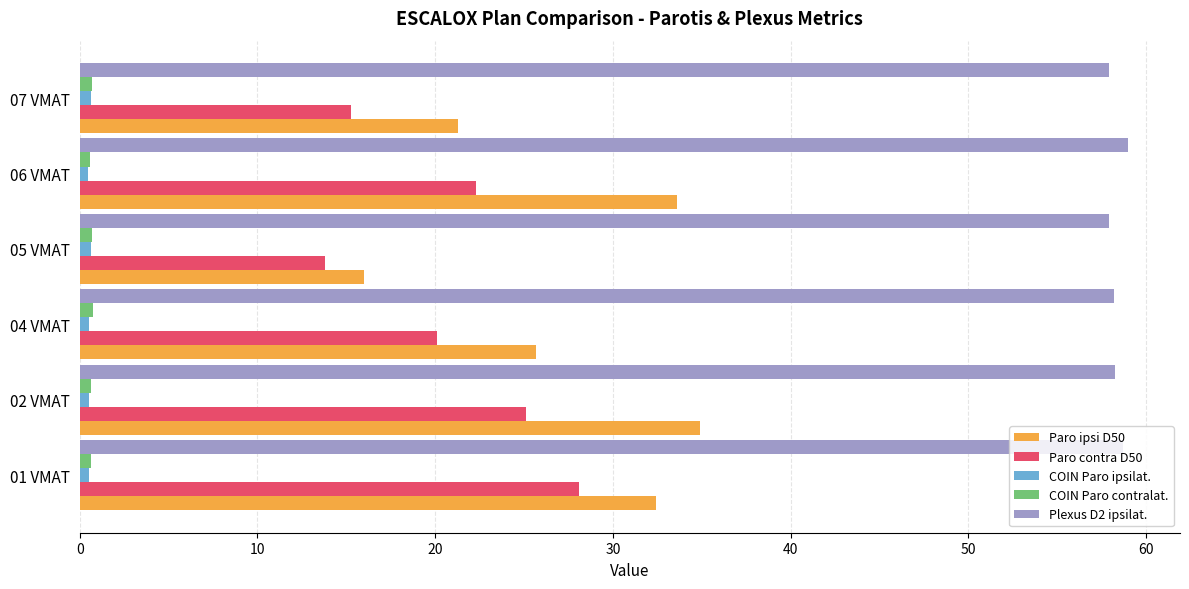

What is the difference between the maximum and minimum values in the Paro ipsi D50 series?

18.9